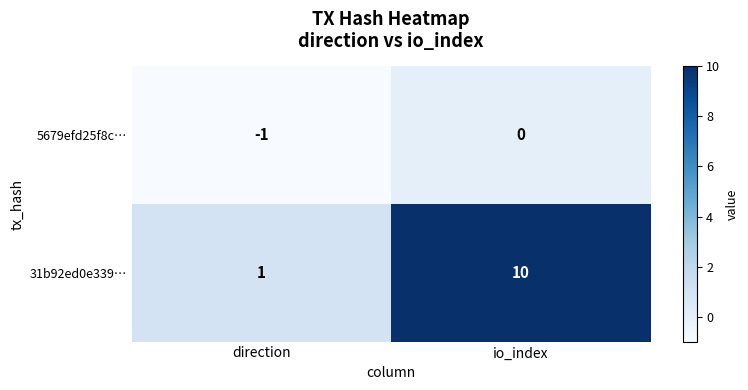

How many distinct data groups are displayed?

2